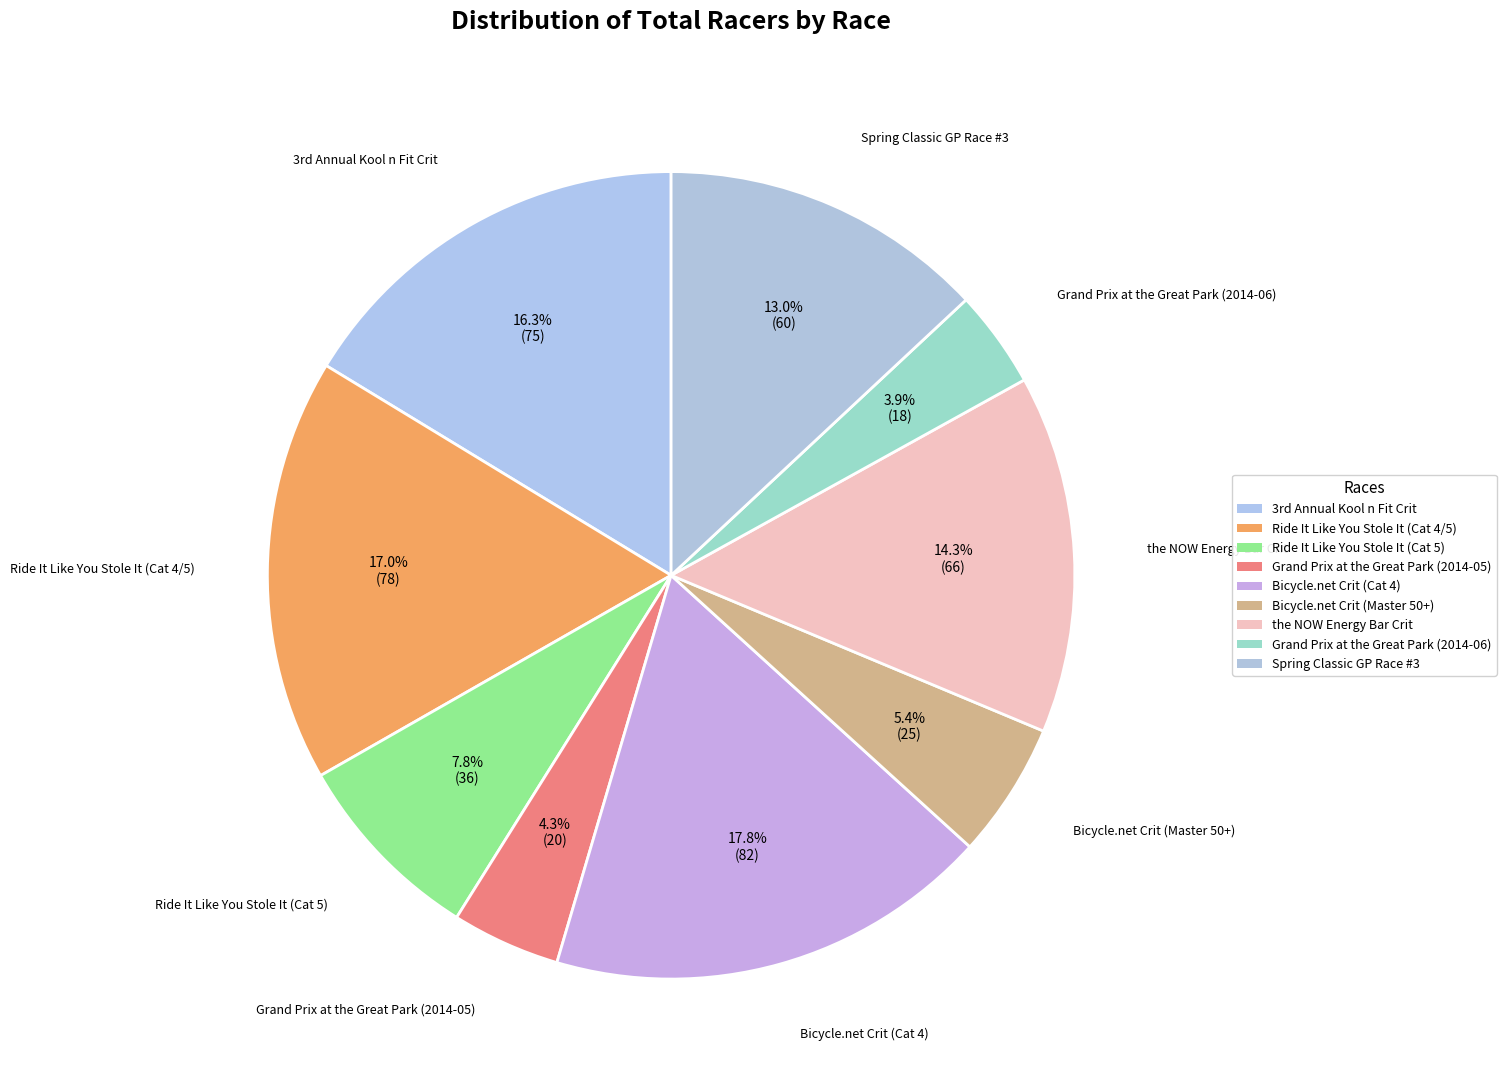

How many slices are in this pie chart?

9